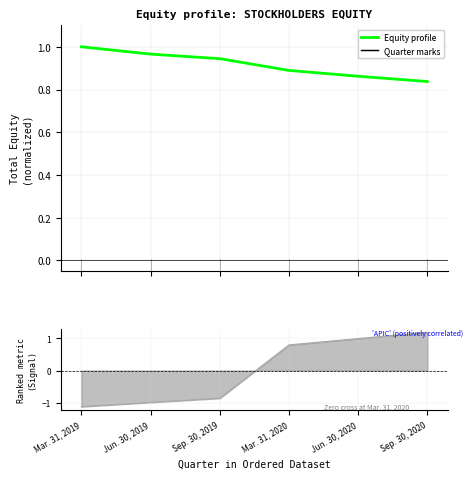

Reading left to right, what are all the values shown in this chart?

Mar. 31, 2019=1.0	Jun. 30, 2019=1.0	Sep. 30, 2019=0.9	Mar. 31, 2020=0.9	Jun. 30, 2020=0.9	Sep. 30, 2020=0.8